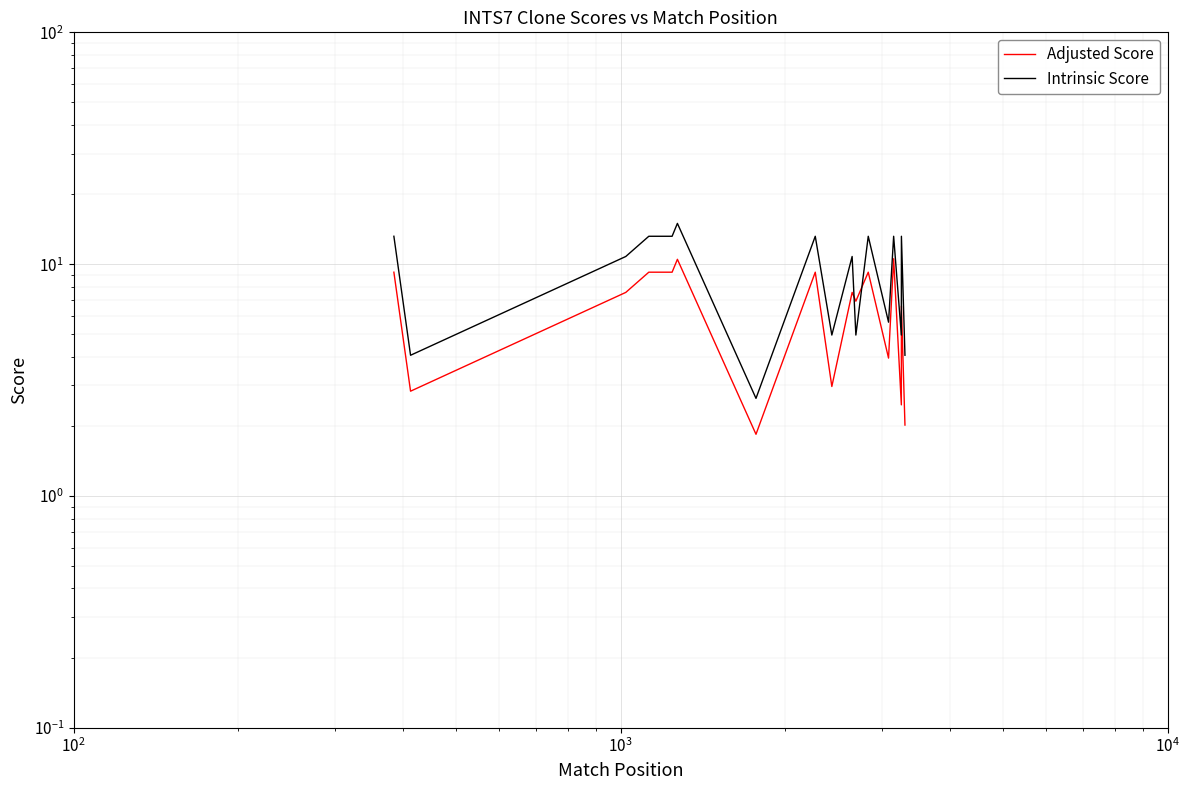

What are all the series names shown in the legend?

Adjusted Score, Intrinsic Score